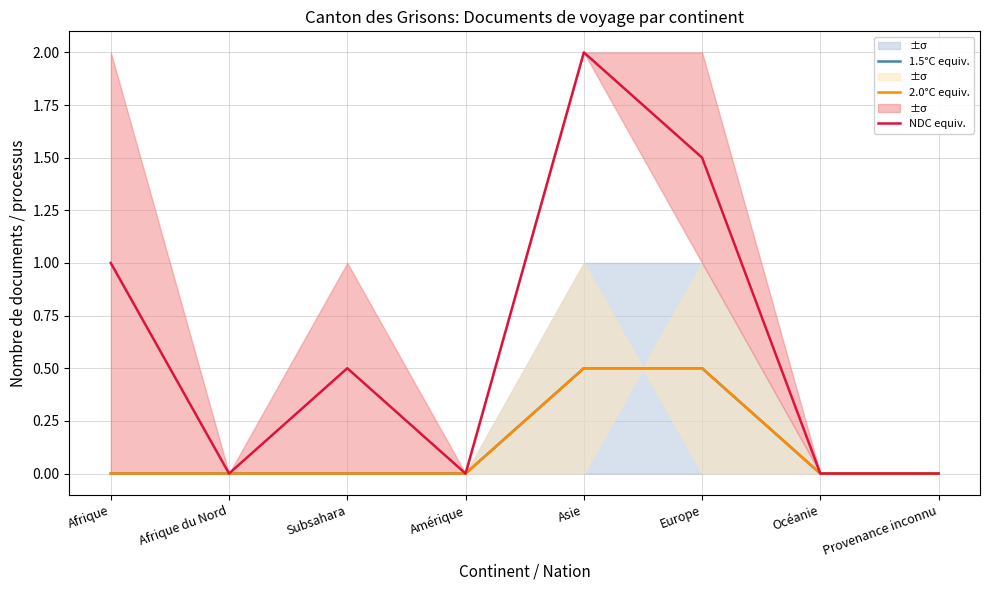

At how many categories does at least one series exceed 1?

2